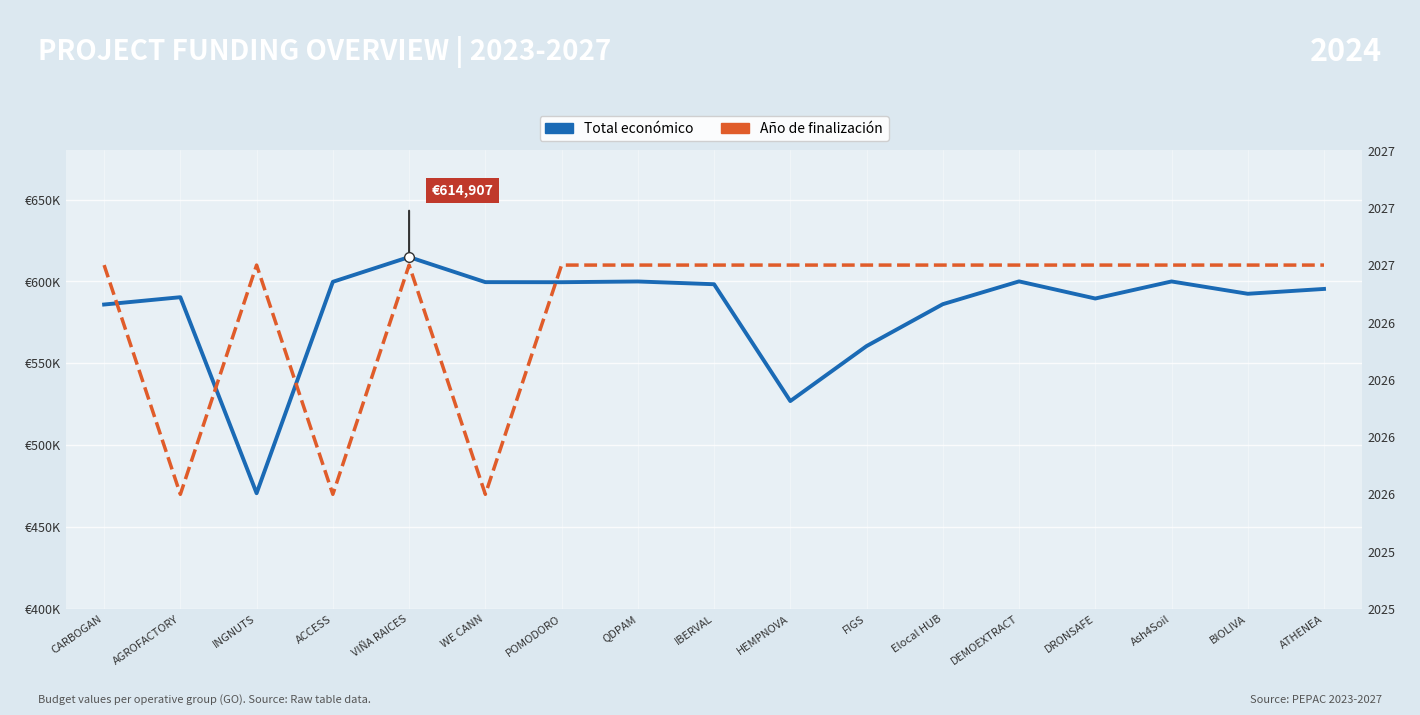

Which series has the largest range (max minus min)?

Total económico